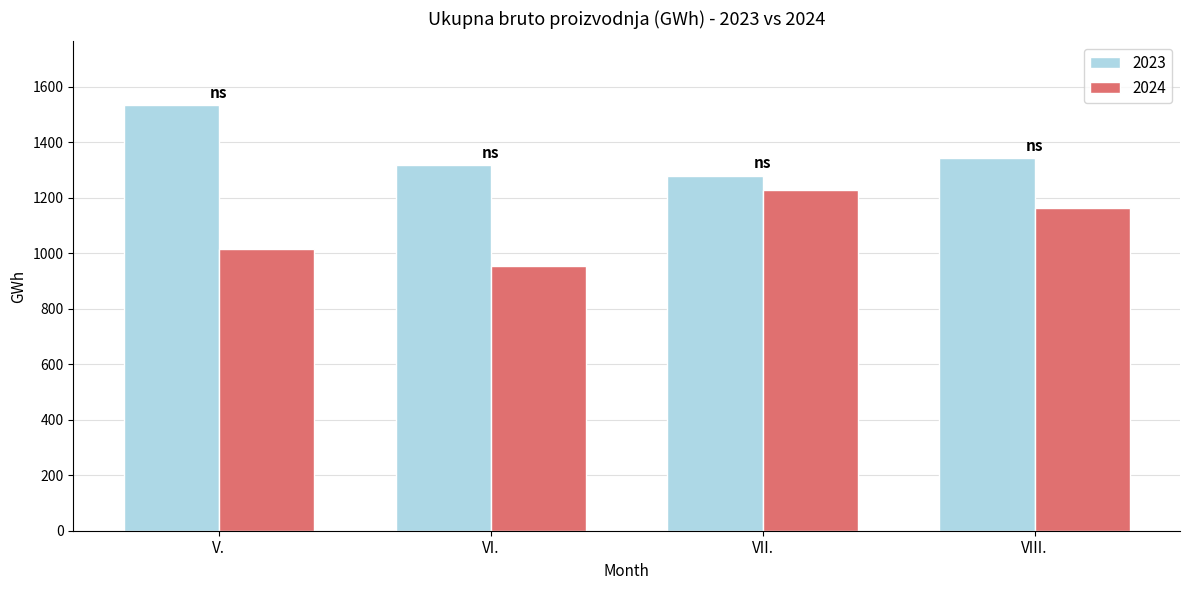

What is the label of the 4th bar from the left?

VIII.